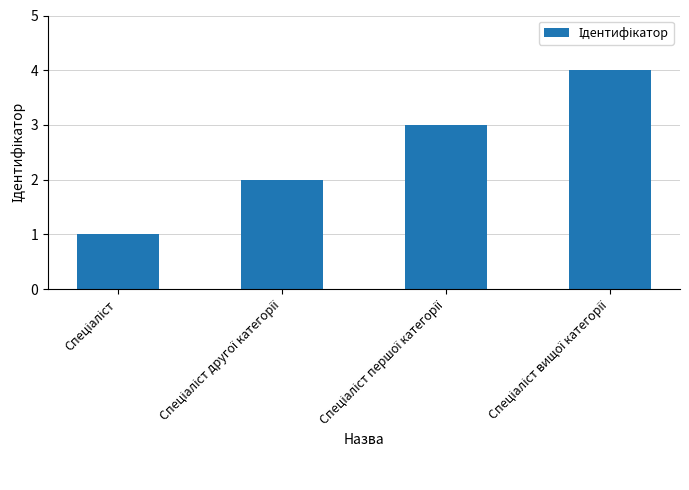

What is the sum of all values?

10